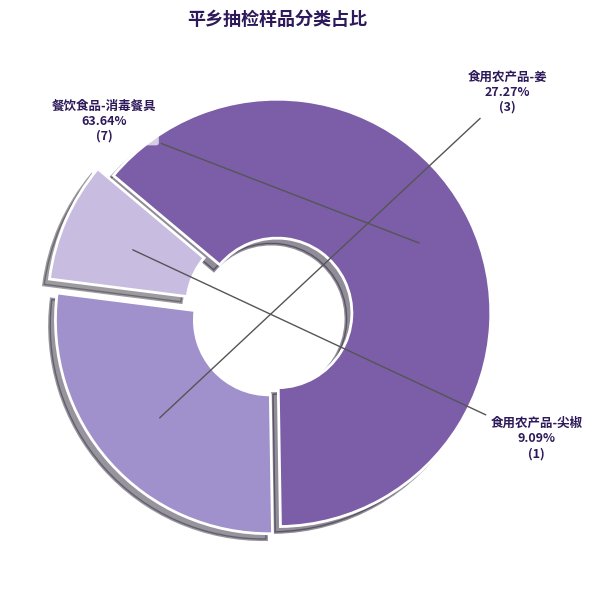

Is there a majority slice in this chart?

Yes